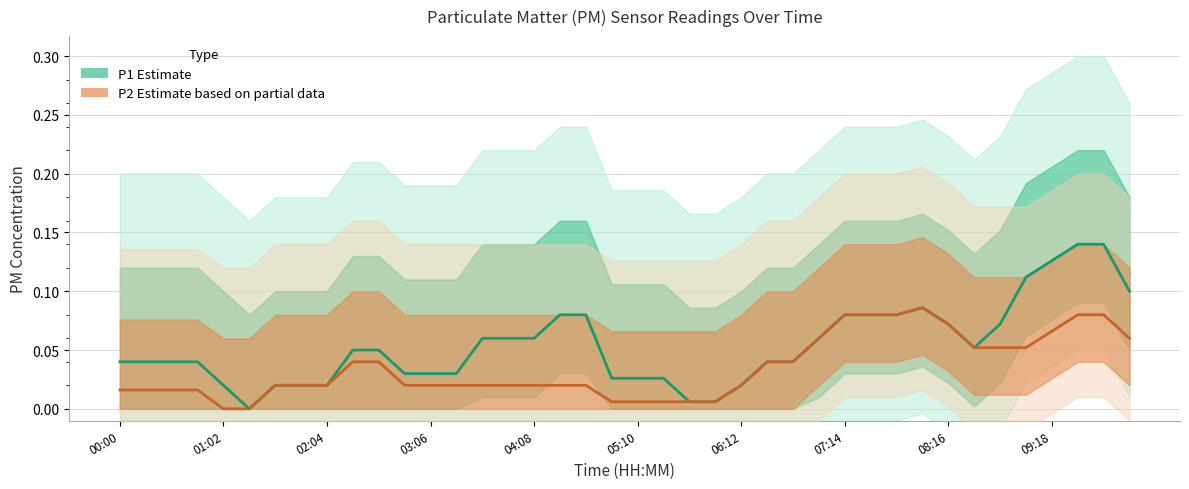

Which series has the widest spread of values?

P1 (Estimate)